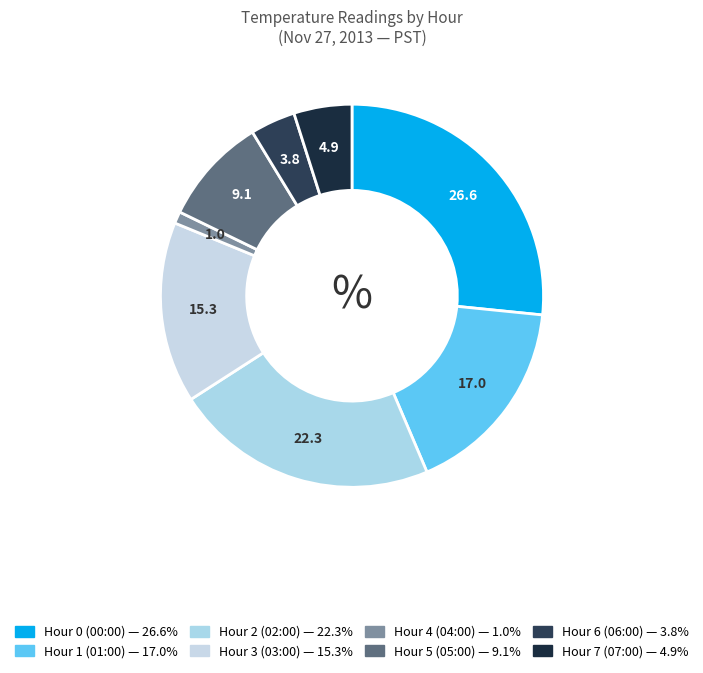

Do Hour 5 and Hour 2 together represent more than half of the pie?

No